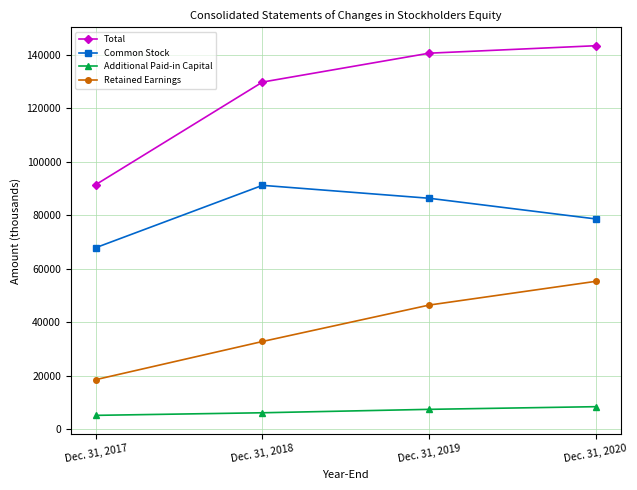

What is the value of the Additional Paid-in Capital point at the 2nd from the left?

6249